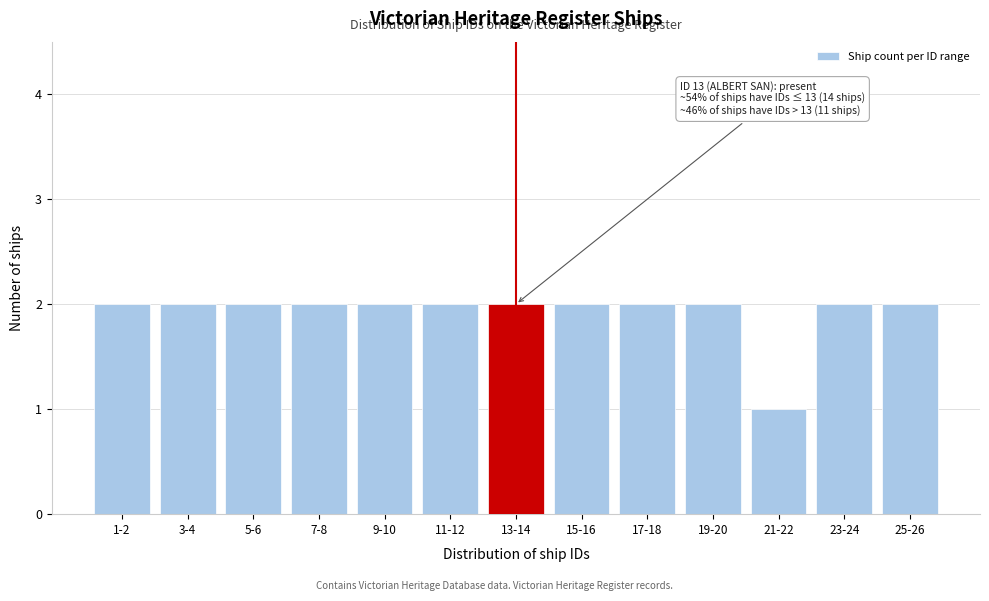

Reading left to right, list all the values displayed in this chart.

2	2	2	2	2	2	2	2	2	2	1	2	2